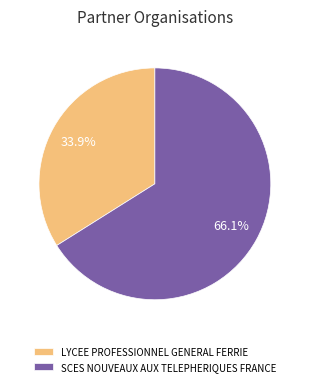

How many slices are in this pie chart?

2